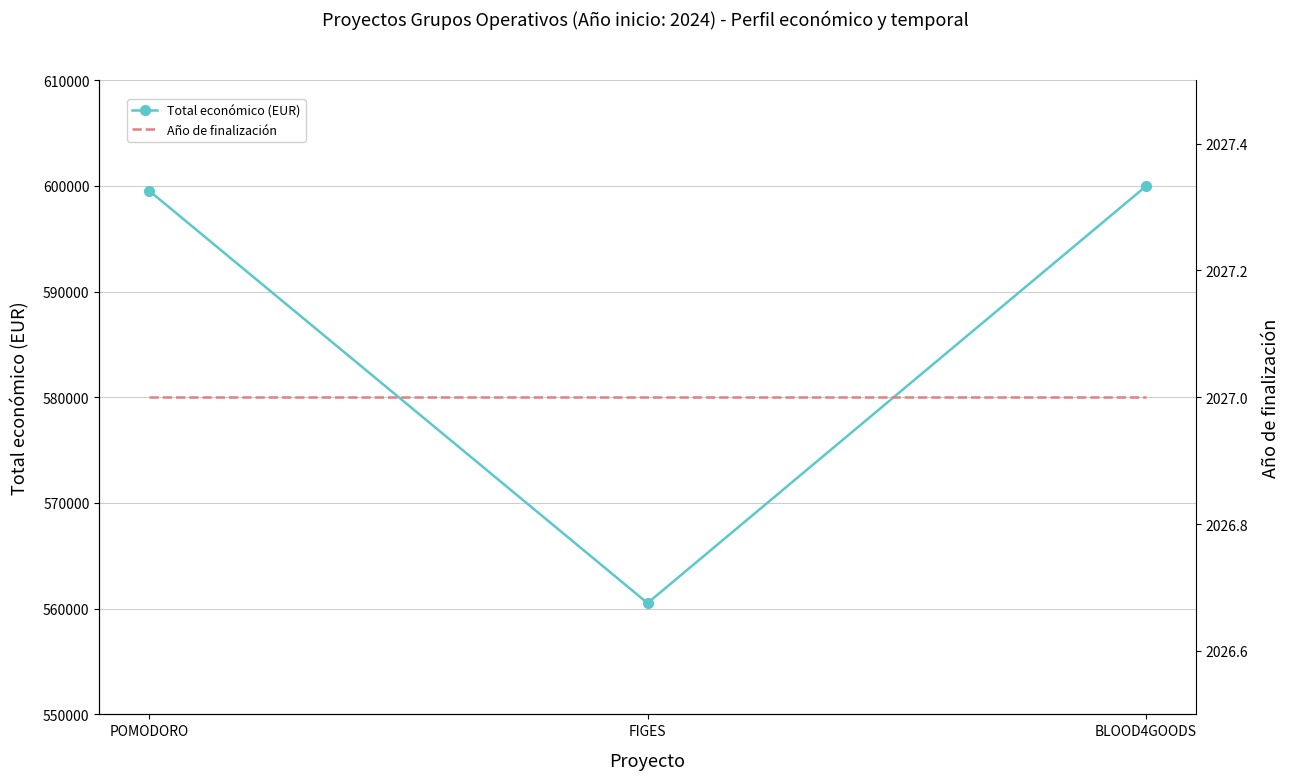

Reading right to left, what are all the values shown in this chart?

Total económico (EUR): 599960	560529	599540
Año de finalización: 2027	2027	2027